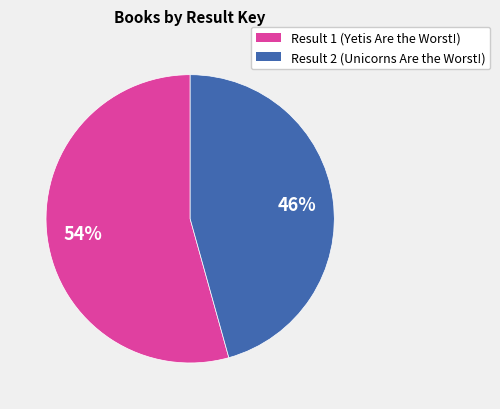

The Result 2 (Unicorns Are the Worst!) slice represents 38% of the pie. True or false?

False